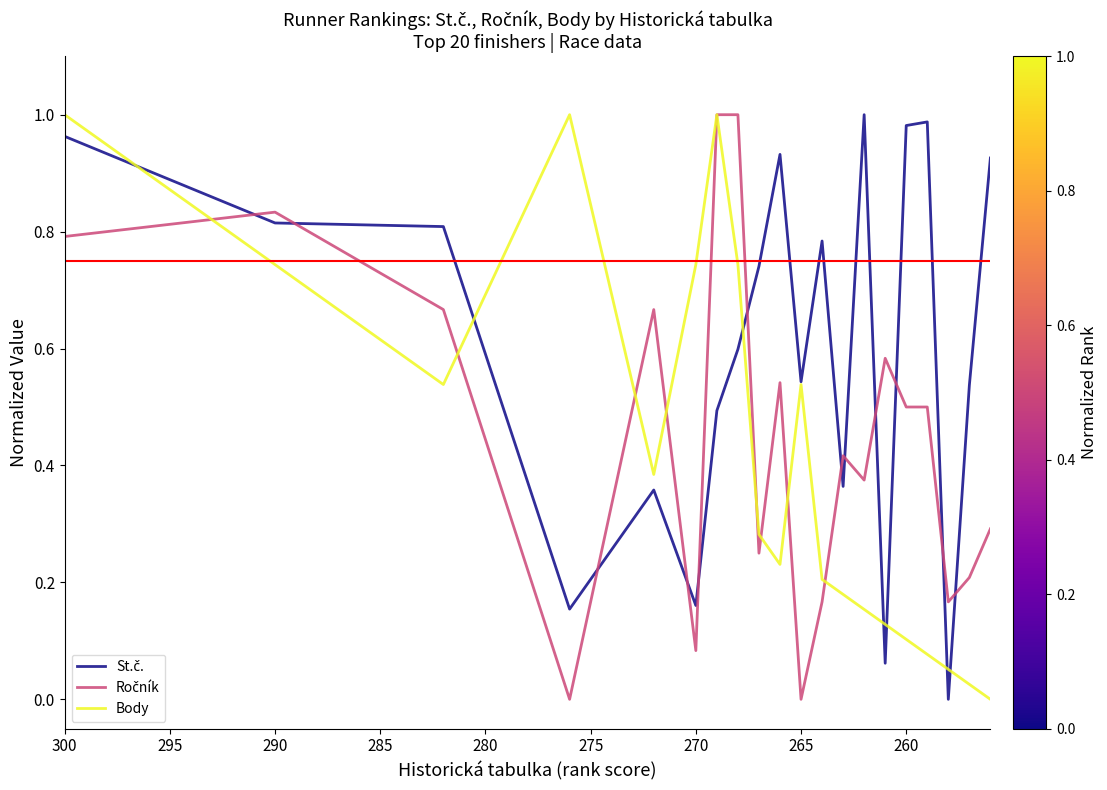

True or false: St.č. has a value of 0.3 at 300.

False